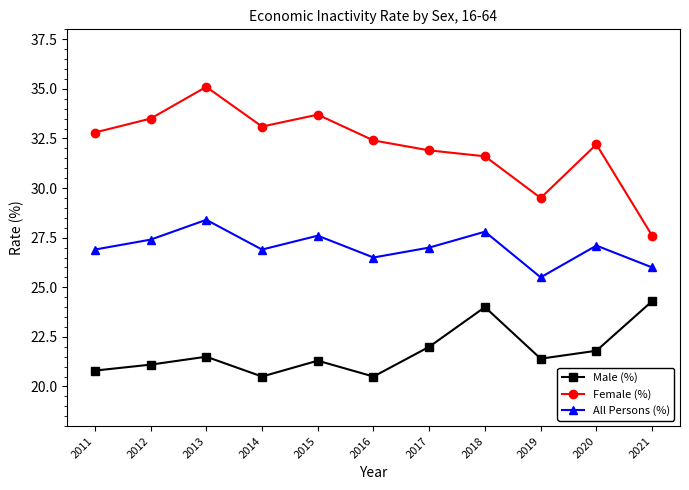

Reading left to right, transcribe all the data shown in this chart.

Male (%): 20.8	21.1	21.5	20.5	21.3	20.5	22.0	24.0	21.4	21.8	24.3
Female (%): 32.8	33.5	35.1	33.1	33.7	32.4	31.9	31.6	29.5	32.2	27.6
All Persons (%): 26.9	27.4	28.4	26.9	27.6	26.5	27.0	27.8	25.5	27.1	26.0